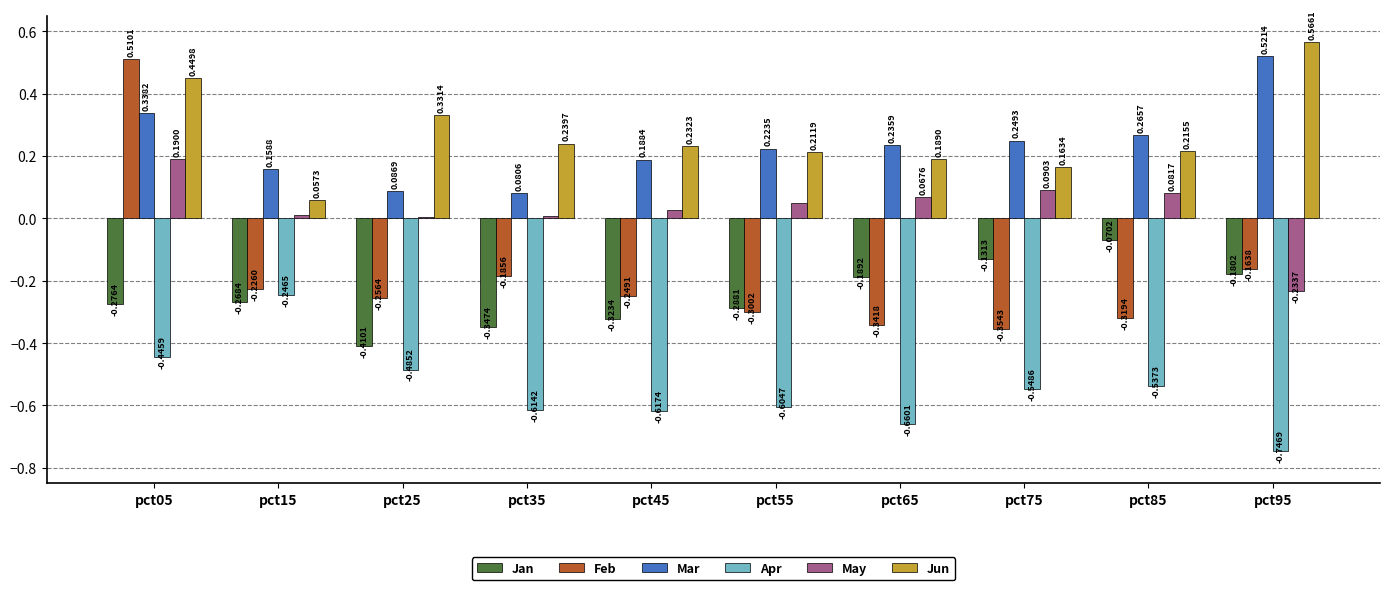

At which label does Feb first exceed 0?

pct05